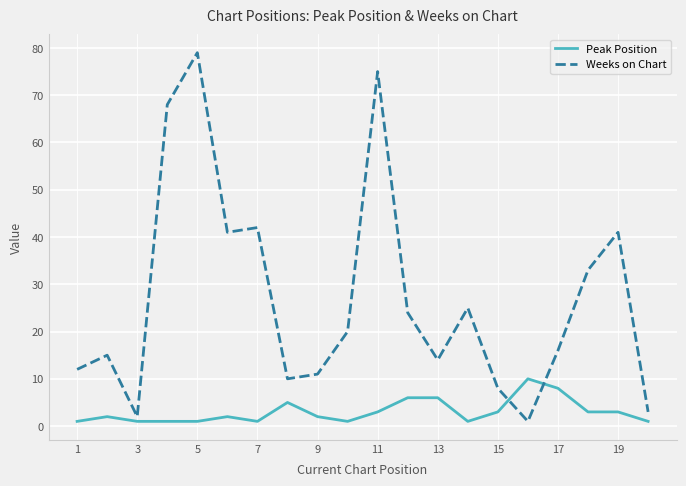

What is the highest value of the Peak Position series?

10